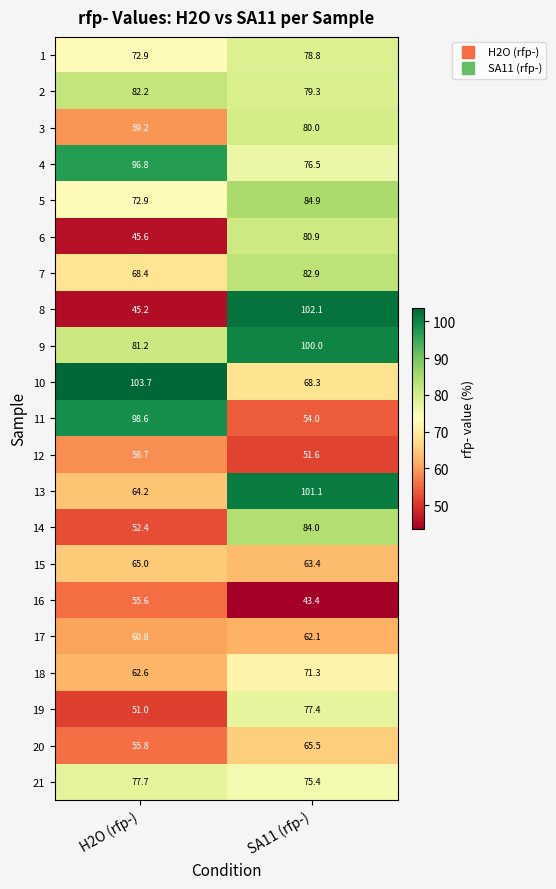

What is the difference between the maximum and minimum values in the 17 series?

1.3